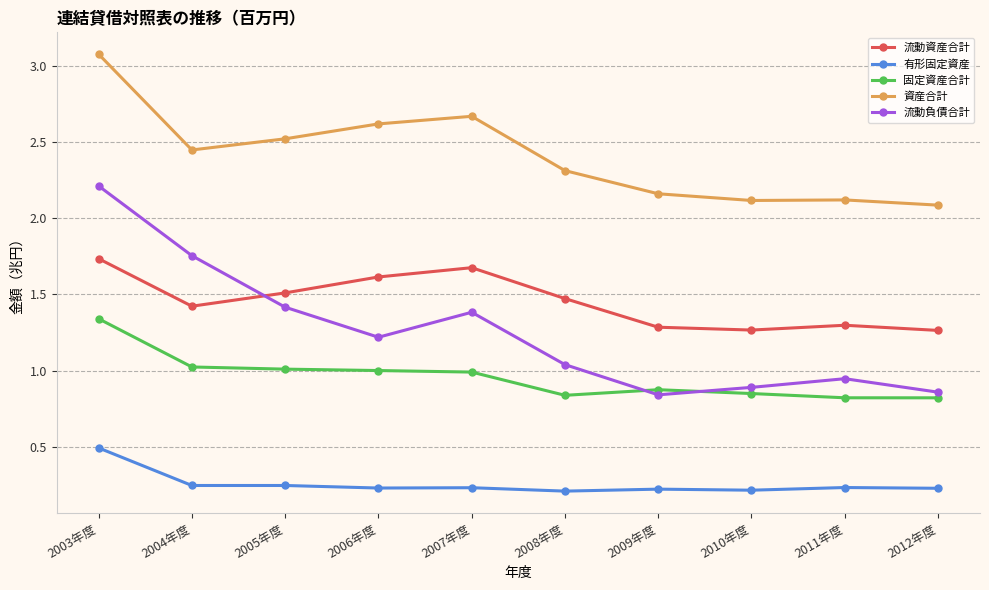

Is it true that 資産合計 equals 2.1 at 2011年度?

True